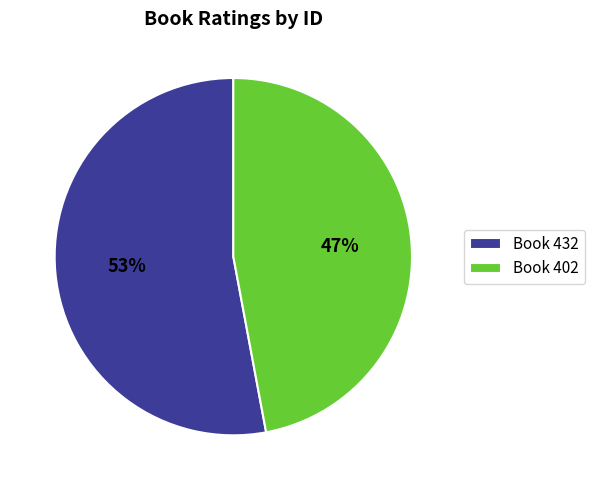

True or false: Book 432 accounts for 39% of the total.

False